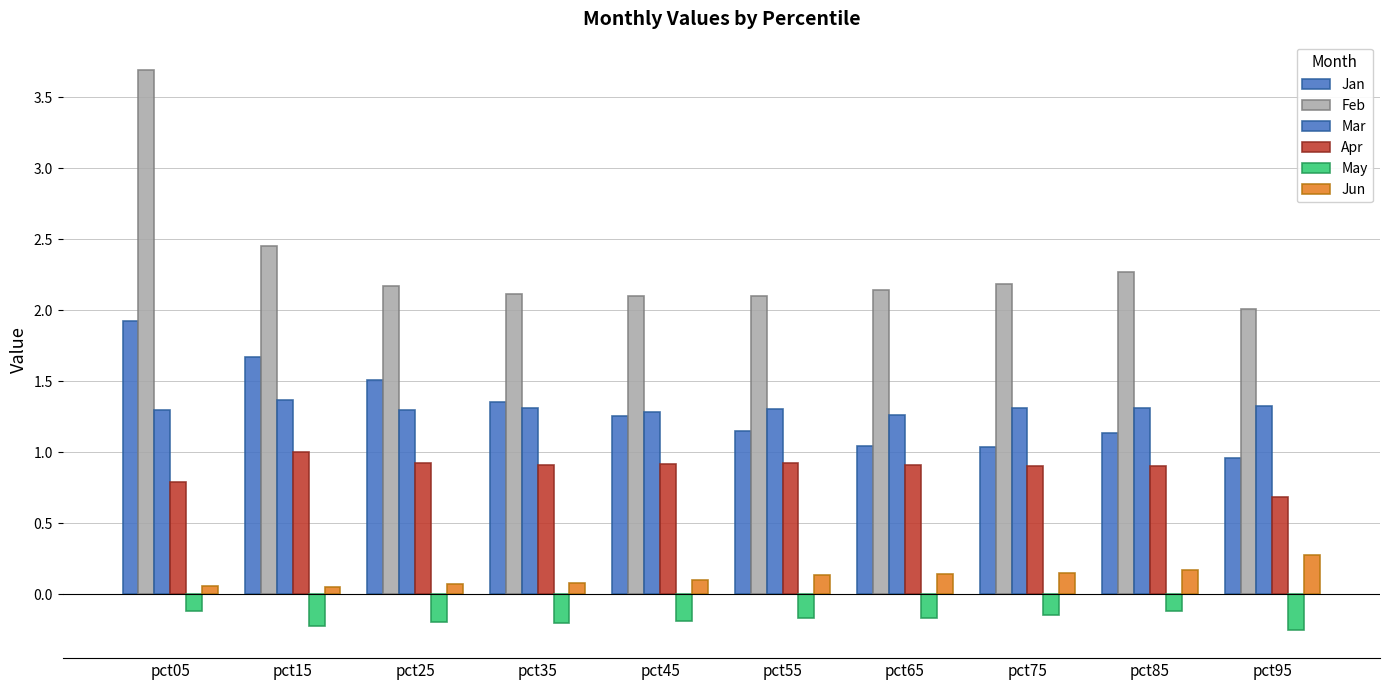

How many series are shown in this chart?

6